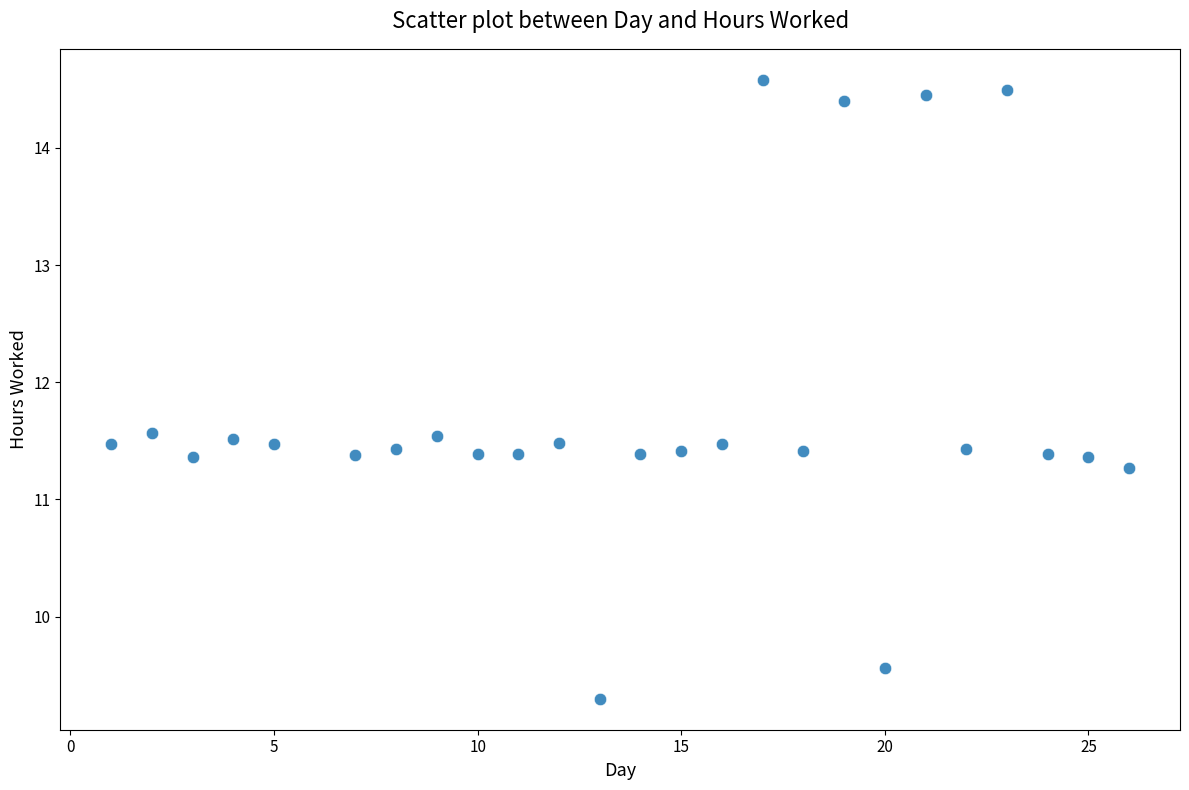

What is the range of Y values (max minus min)?

5.3